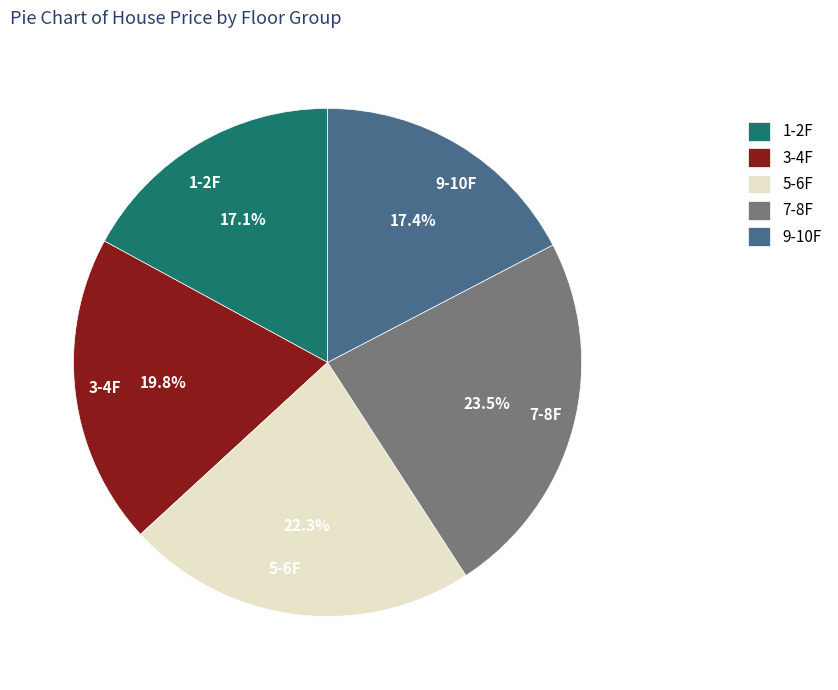

Combined, what portion of the pie is 5-6F and 9-10F?

39.7%